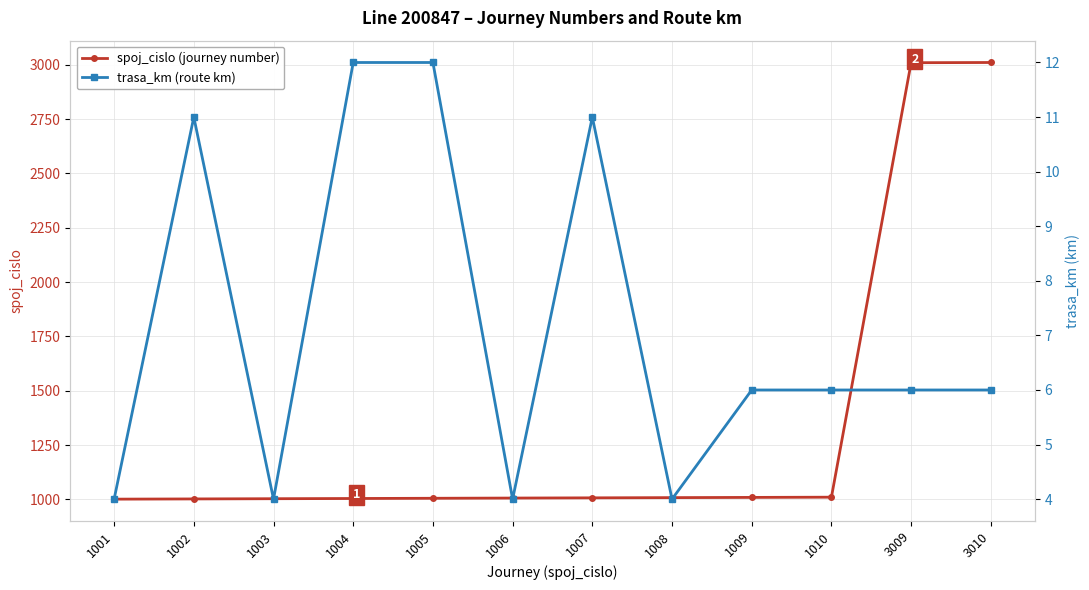

Count the trasa_km (route km) values in the range 4 to 11.

10